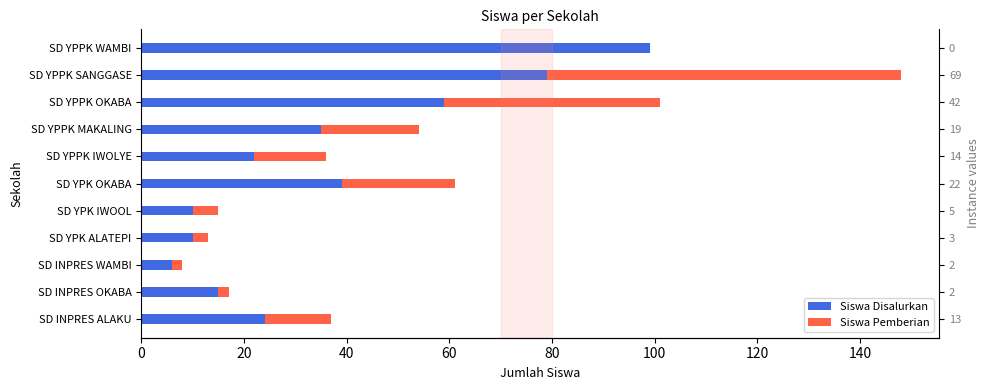

What is the average value of the Siswa Disalurkan series?

36